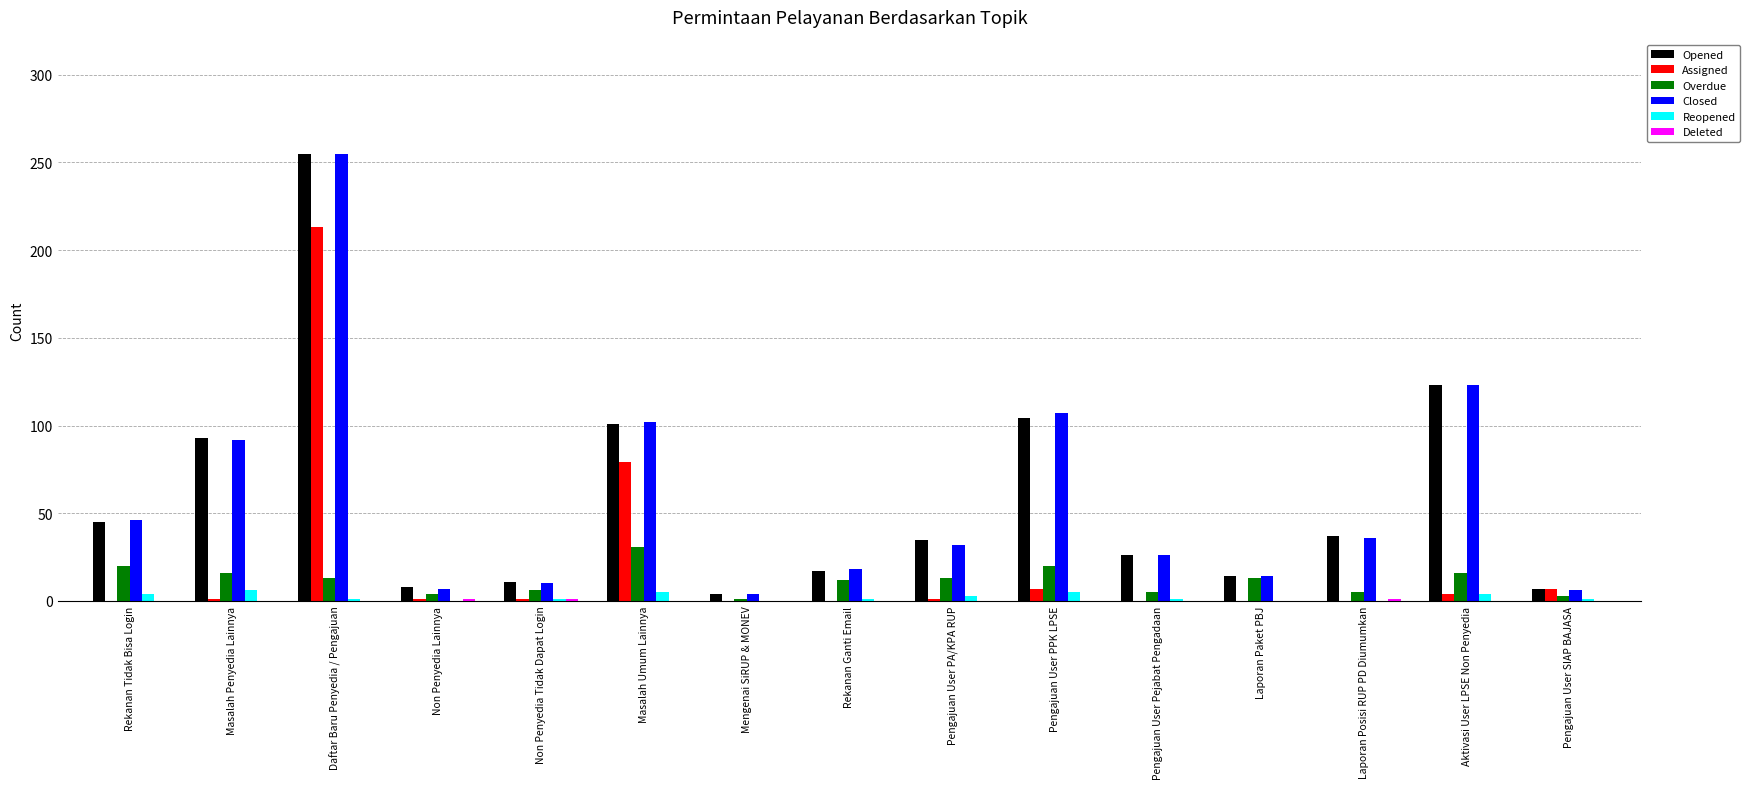

At which category is the sum across all series the highest?

Daftar Baru Penyedia / Pengajuan